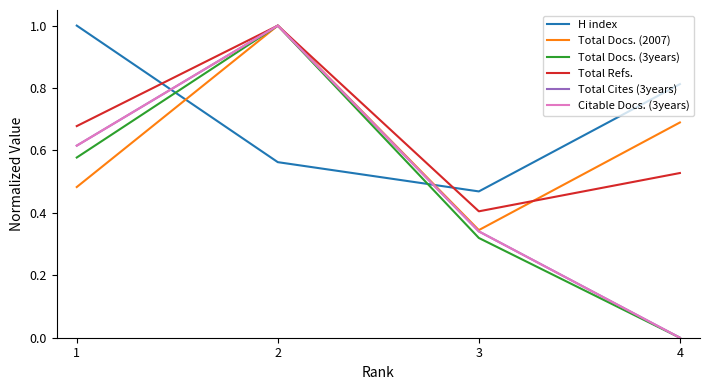

Is this an area chart (filled region under the line)?

No